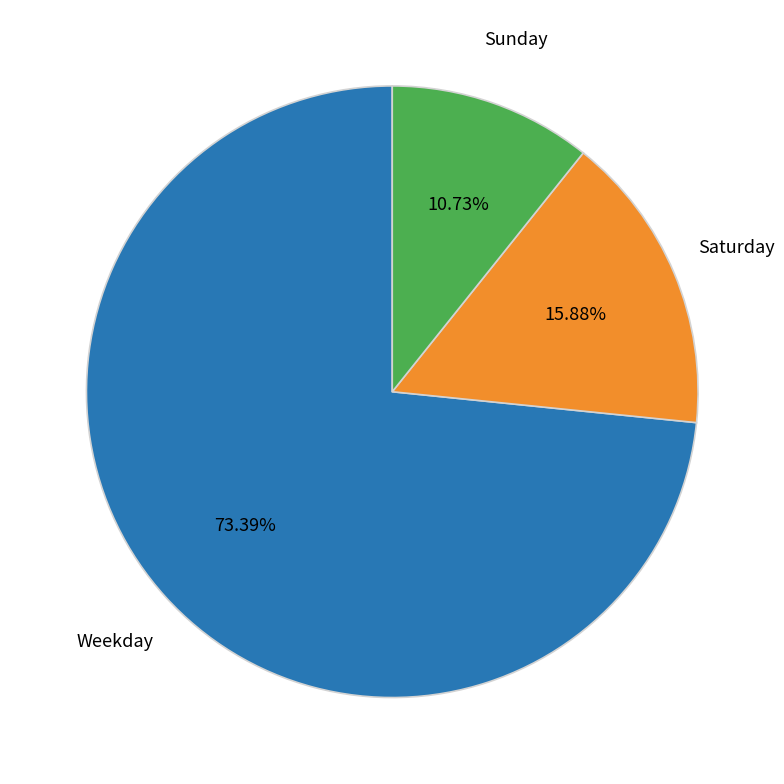

What is the smallest slice in the pie chart?

Sunday